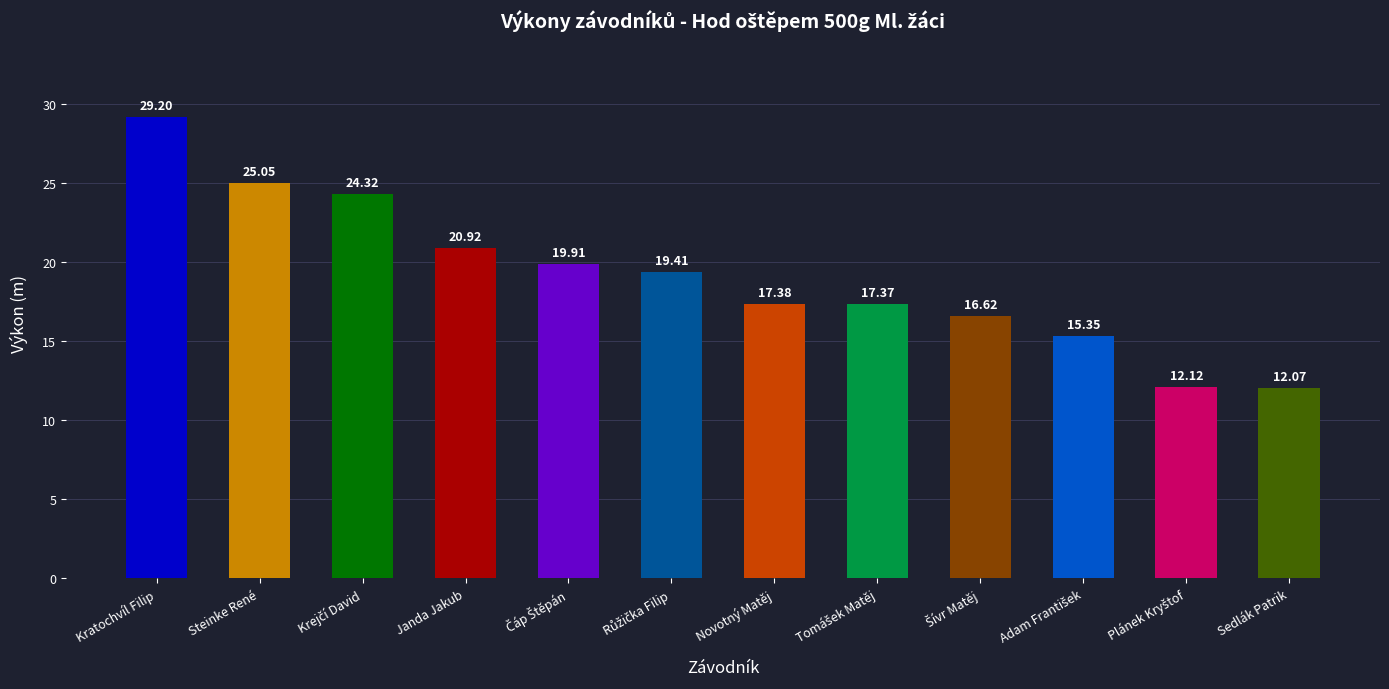

Approximately how many times larger is the value at Sedlák Patrik compared to Steinke René?

0.5